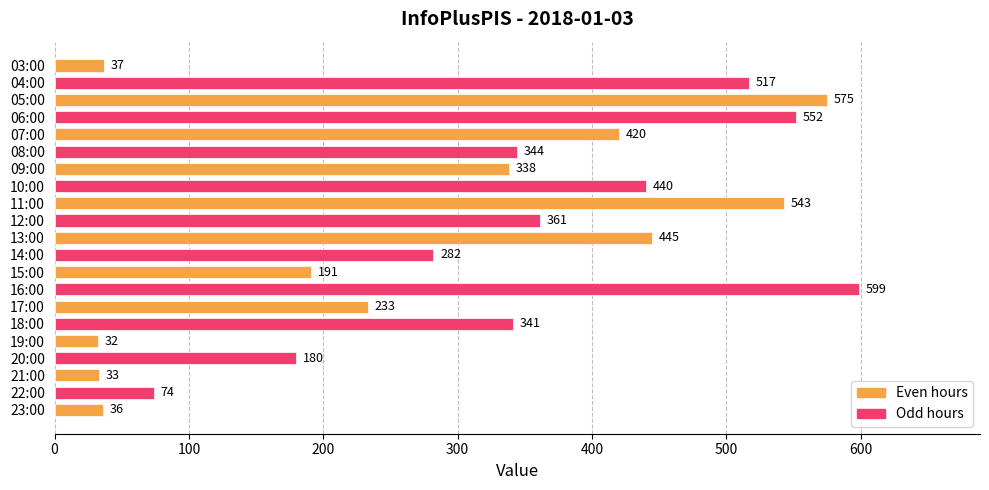

Which category has the lowest value across all series?

19:00